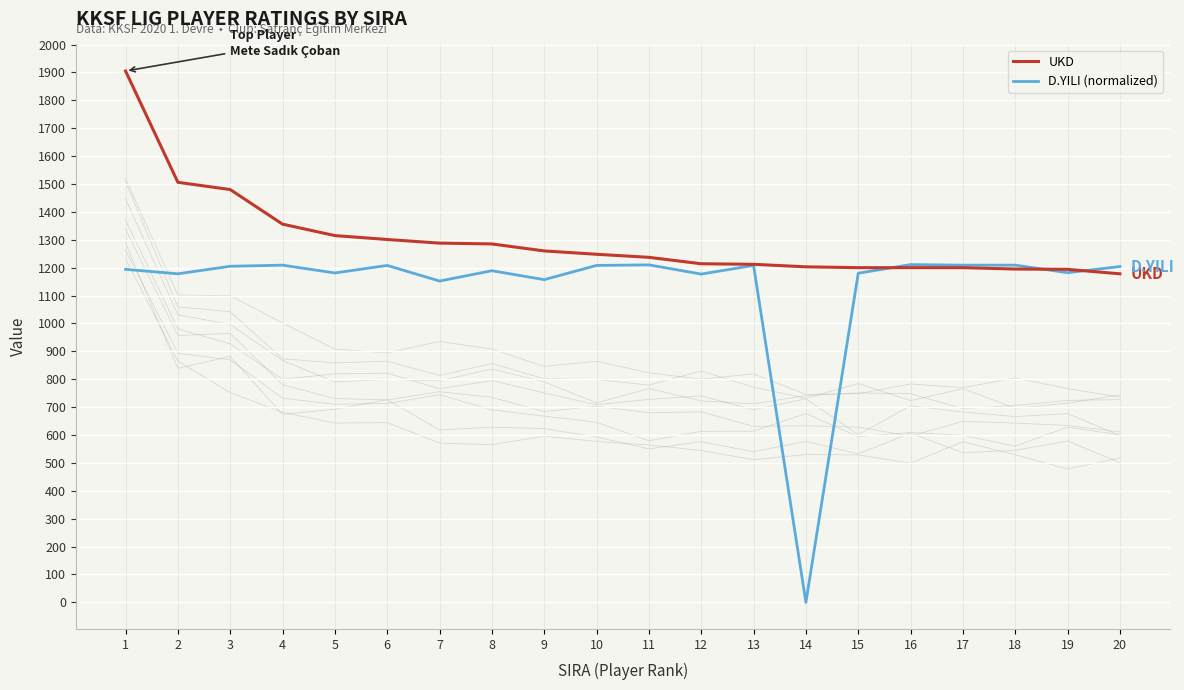

The value of D.YILI (normalized) at 20 is 1204. True or false?

True